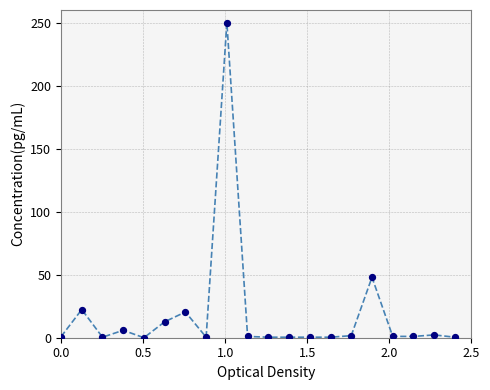

What is the range of X values (max minus min)?

2.4